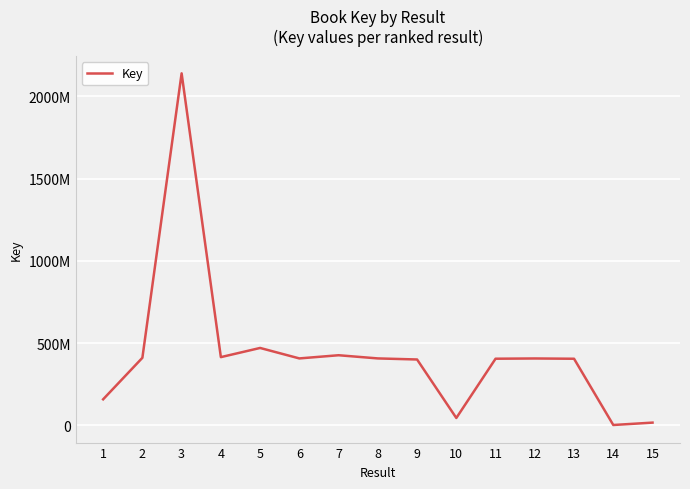

What is the difference between the values at 11 and 6?

1802291